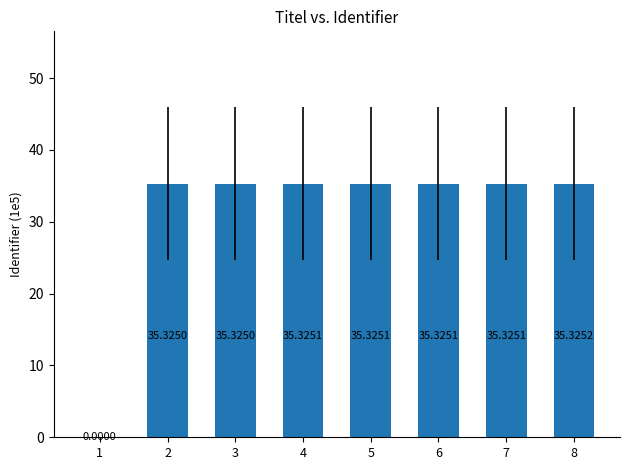

Reading left to right, extract all data points from this chart.

0.0	35.3	35.3	35.3	35.3	35.3	35.3	35.3